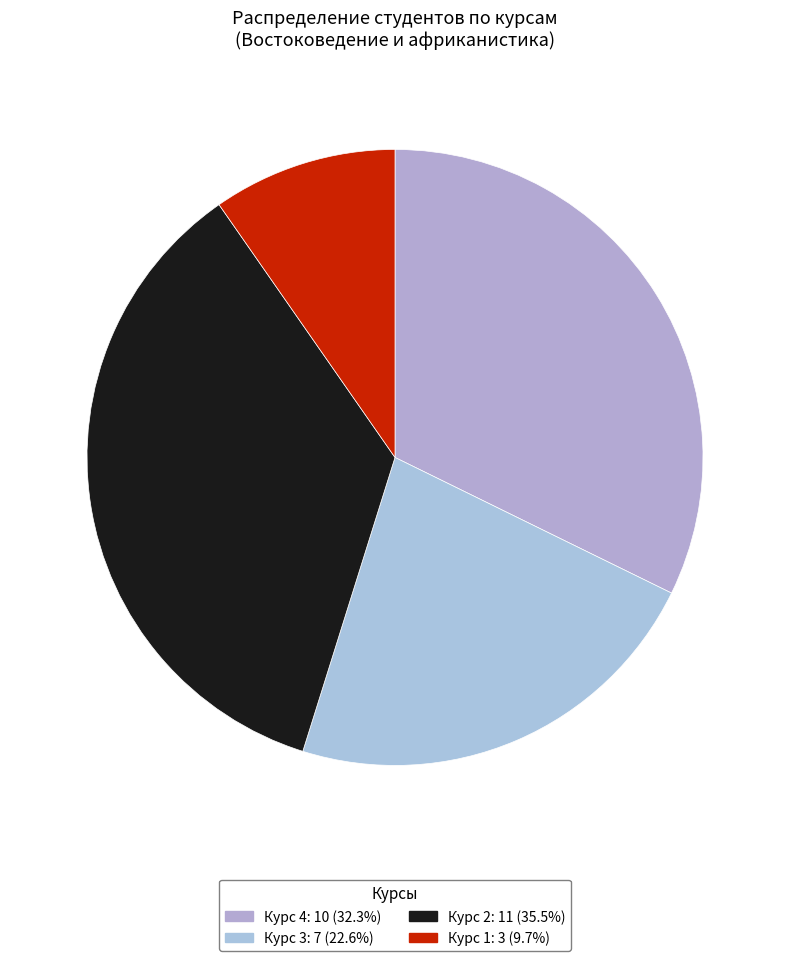

How many segments does this pie chart have?

4